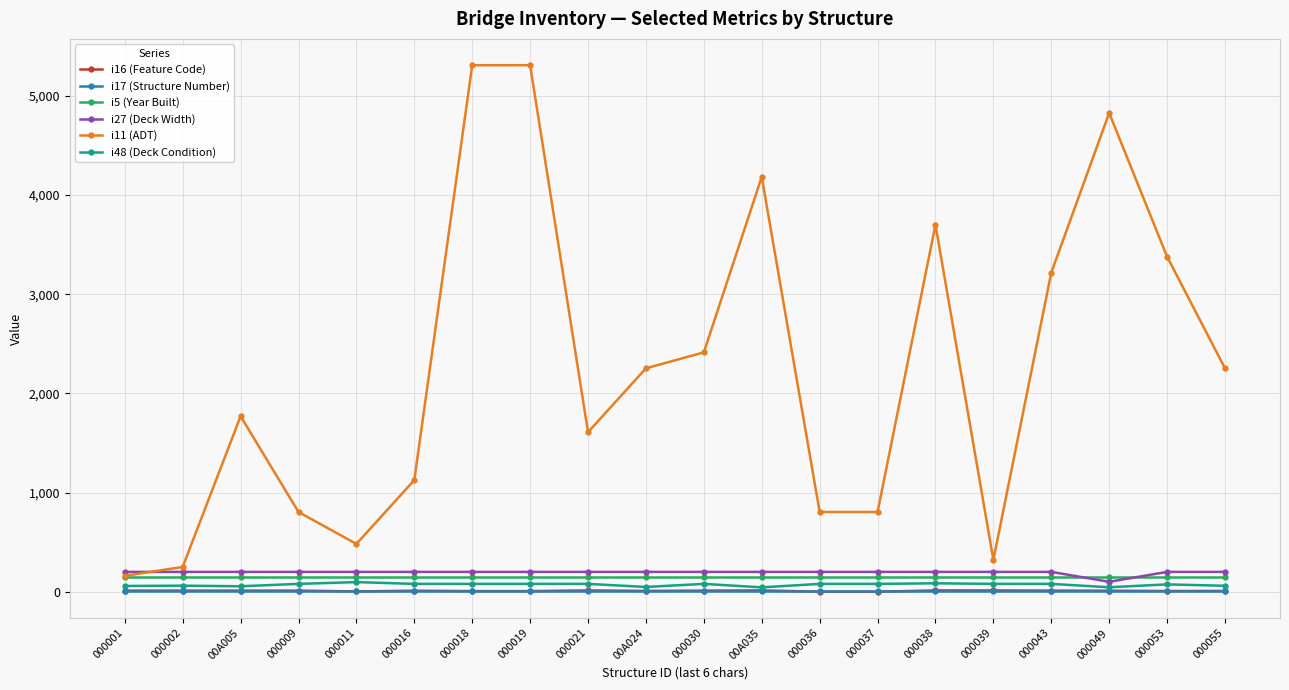

True or false: i48 (Deck Condition) has more than 2 points higher than both neighbors.

True